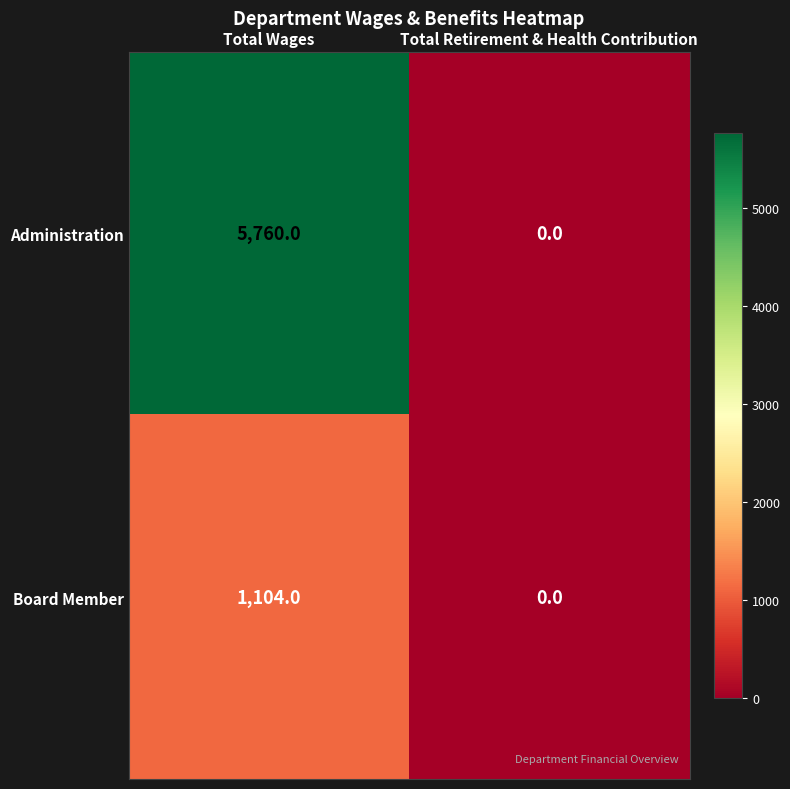

At which category is the sum across all series the highest?

Total Wages